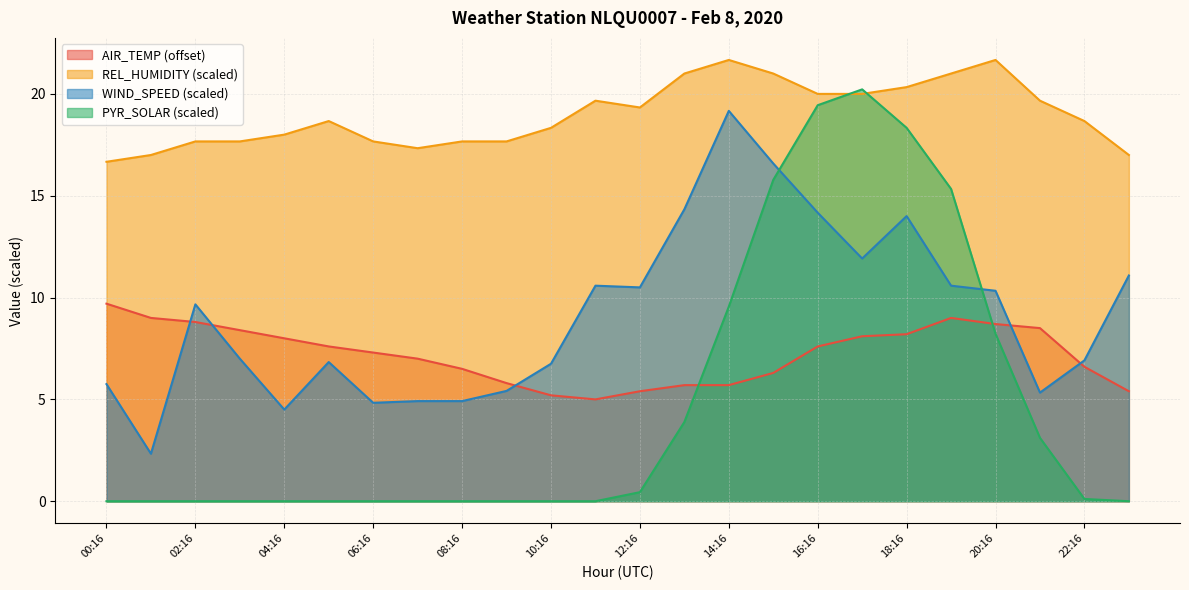

What is the value of the REL_HUMIDITY point at the 22nd from the left?

19.7